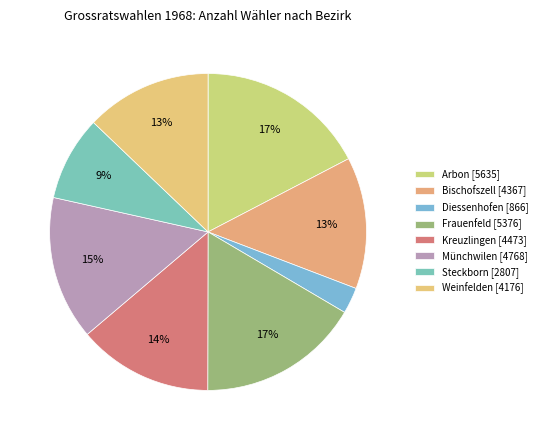

What is the change in value from Arbon to Steckborn?

-2828